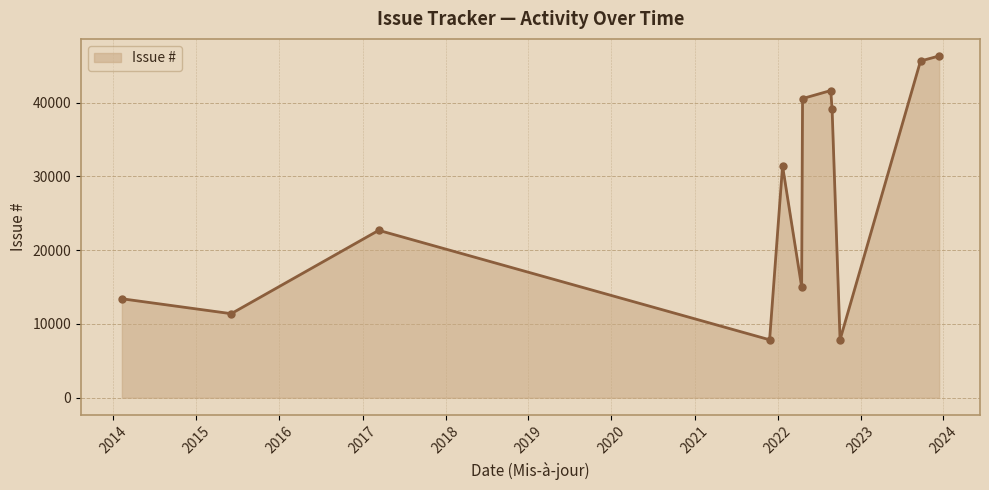

What is the difference between the second highest and second lowest values?

37799